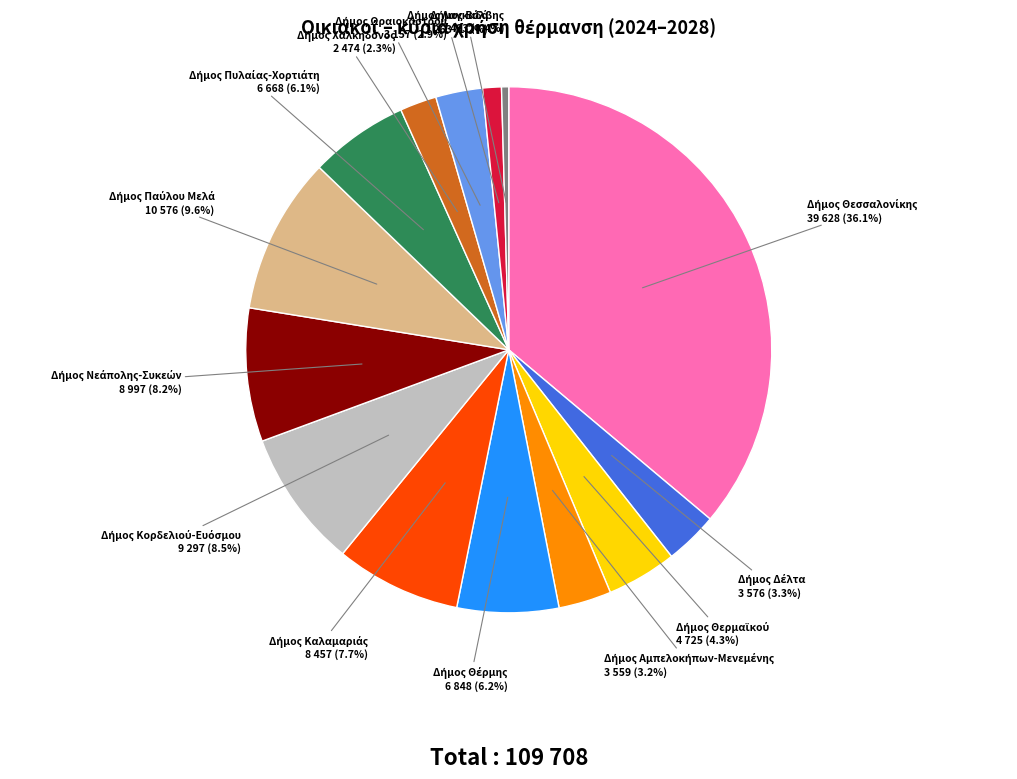

Is there any slice that represents more than half of the pie?

No